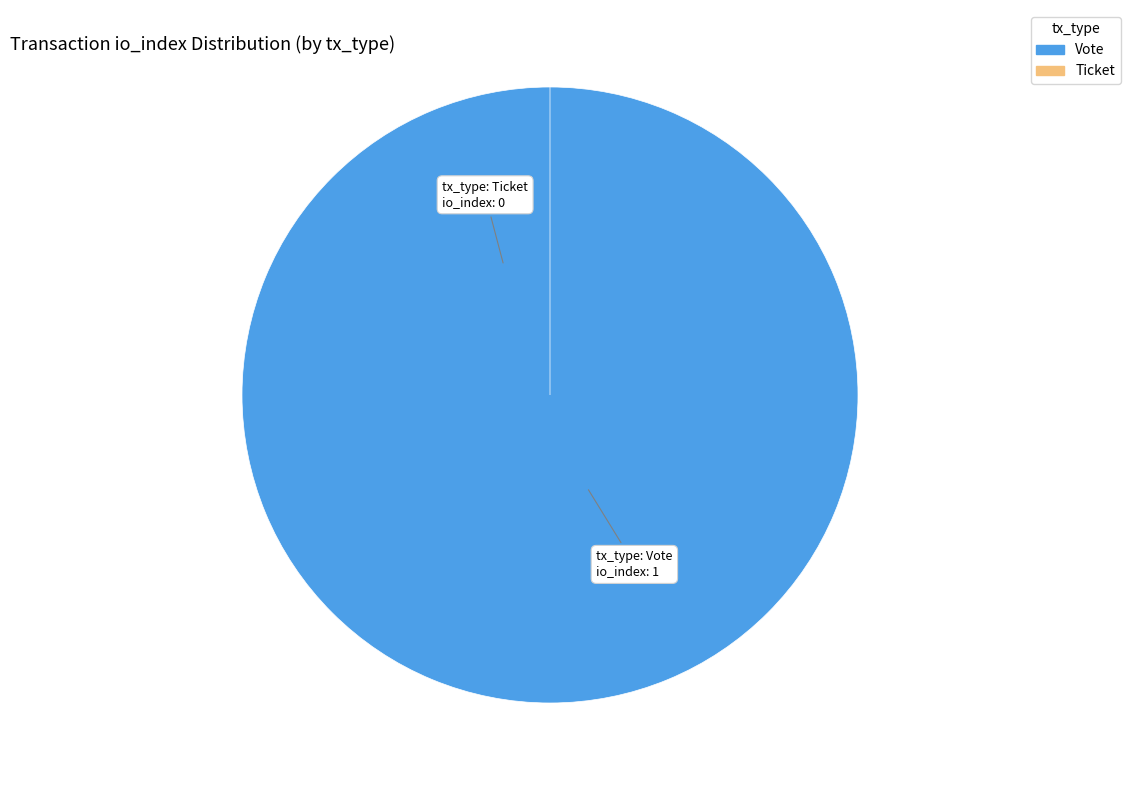

Which slice is the smallest?

Ticket (io_index=0)